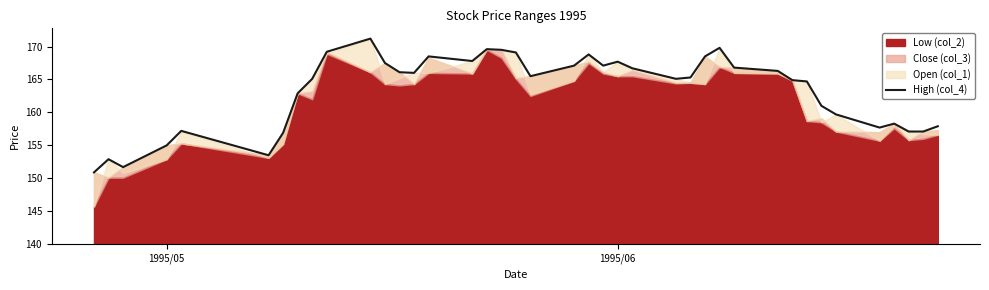

What is the sum of all values?

6533.7